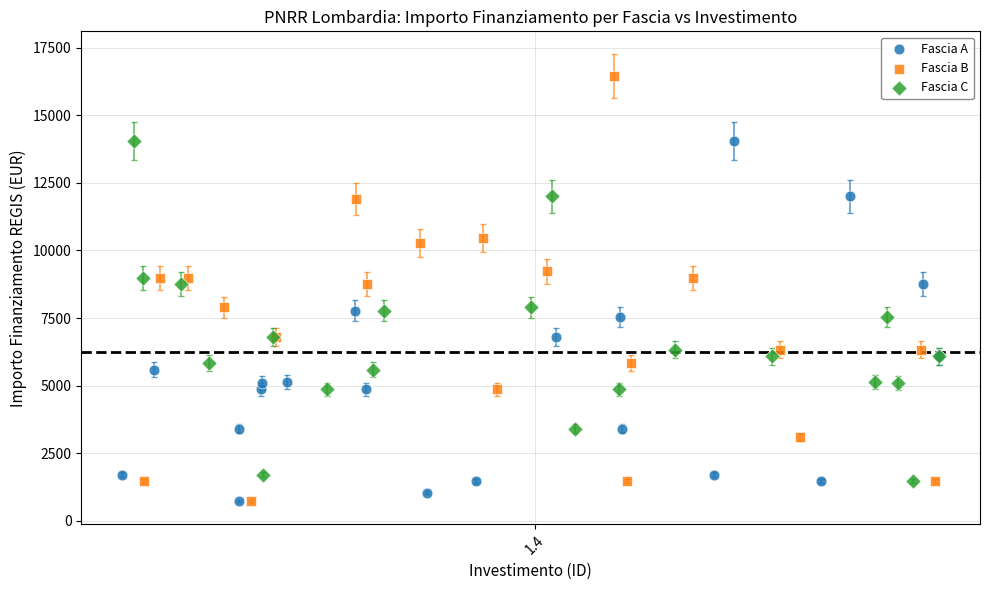

Which series has the widest spread of Y values?

Fascia B